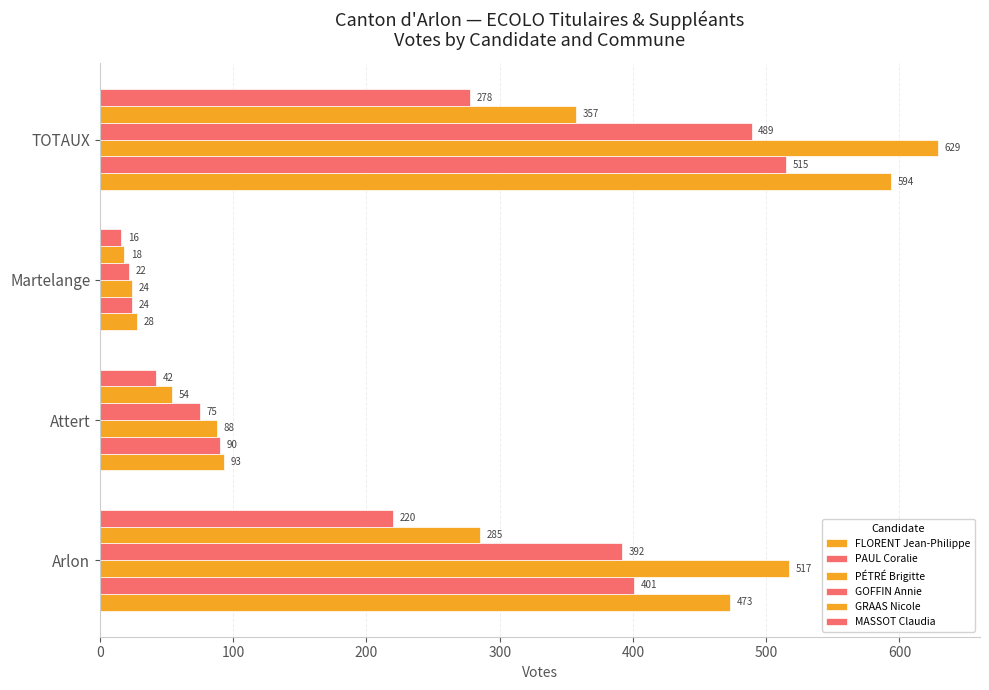

How many data points in MASSOT Claudia are less than 220?

2